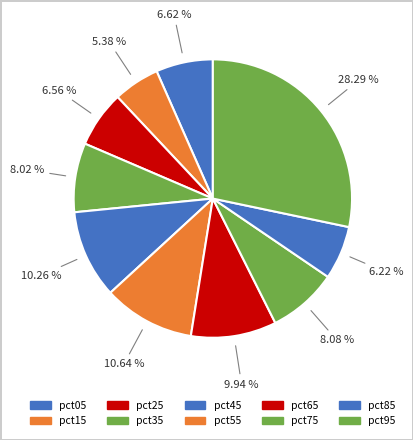

How many segments does this pie chart have?

10